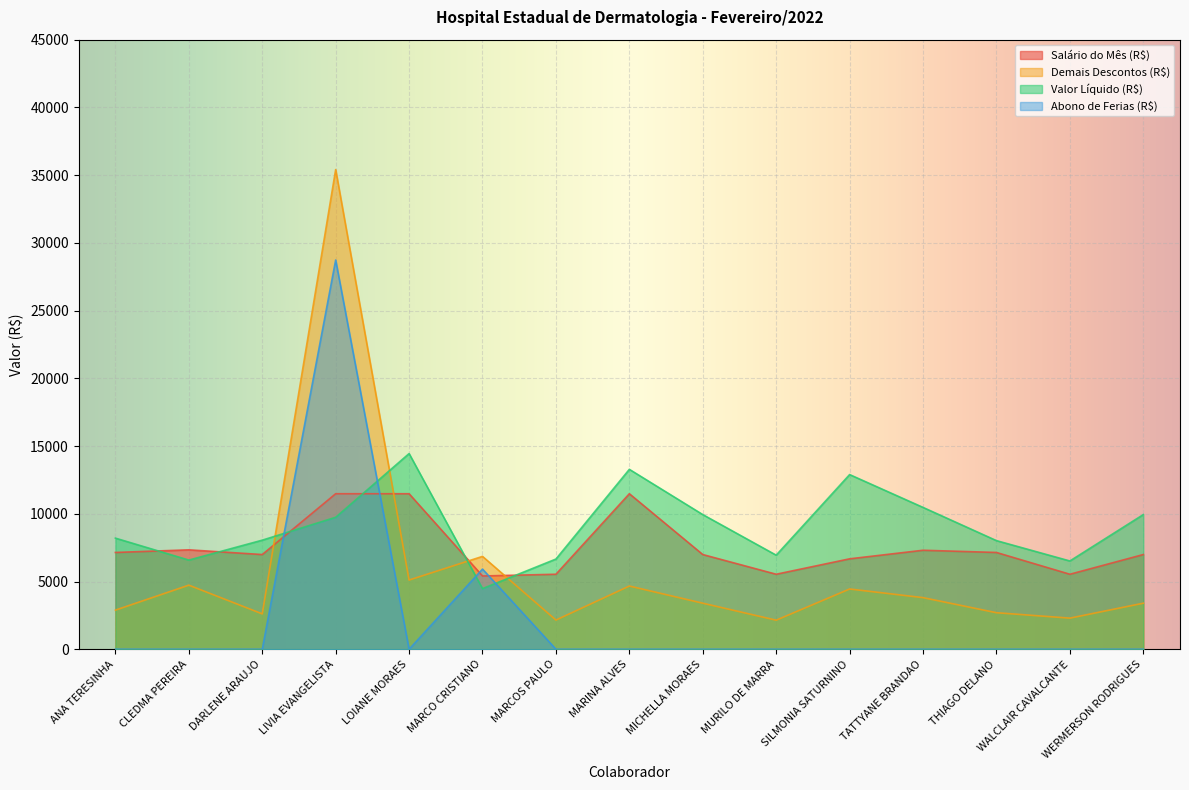

Where is Abono de Ferias (R$) nearest to the value 14366?

MARCO CRISTIANO